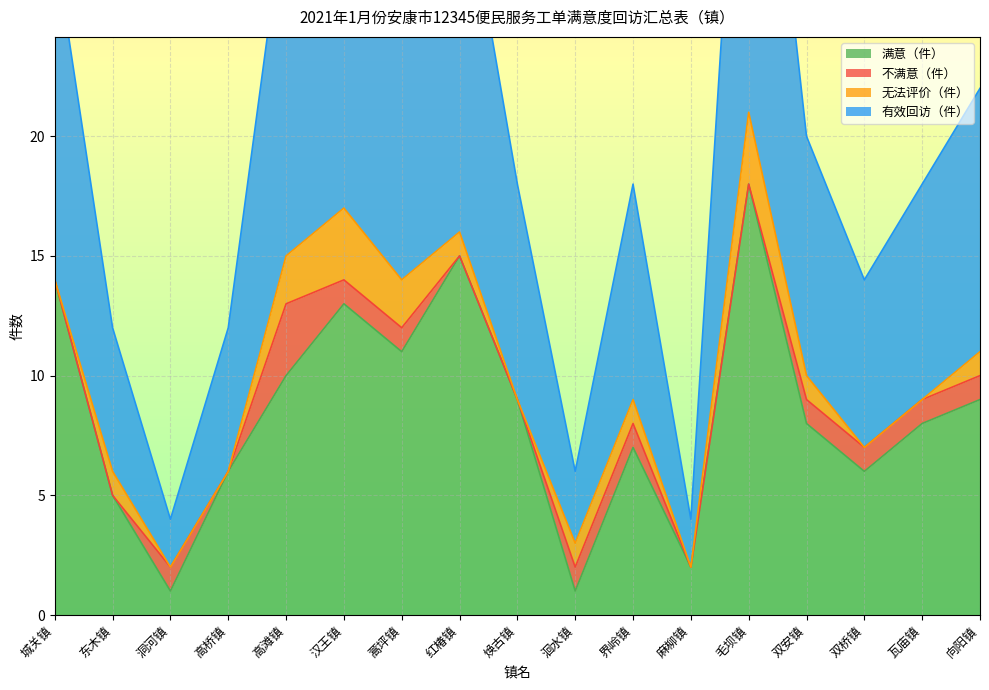

Which label corresponds to the largest value in the chart?

毛坝镇